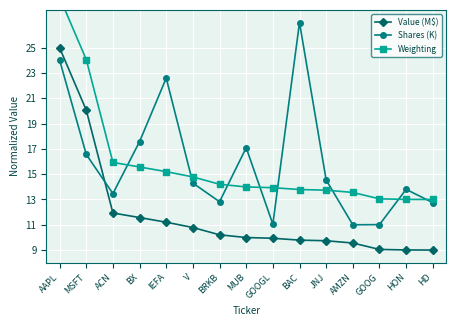

What is the approximate value of Value (M$) at GOOG?

9.1